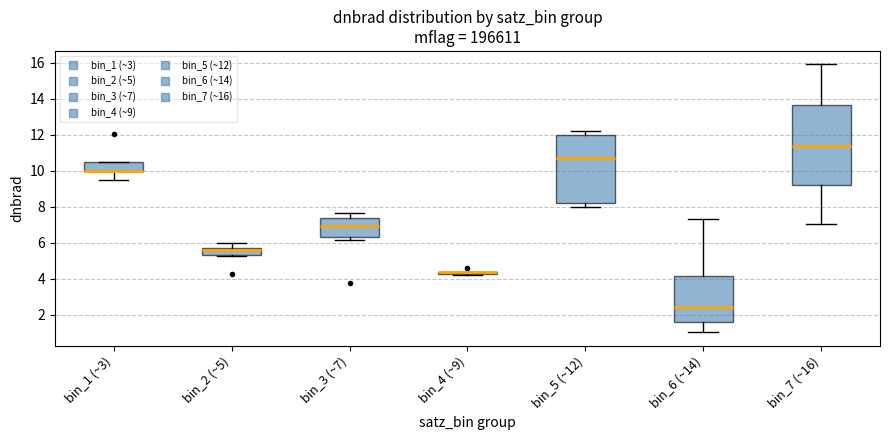

Where is the upper edge of the box for bin_4 (~9) on the y-axis? The values are not printed on the chart, so give them approximately, as read against the axis.

4.4